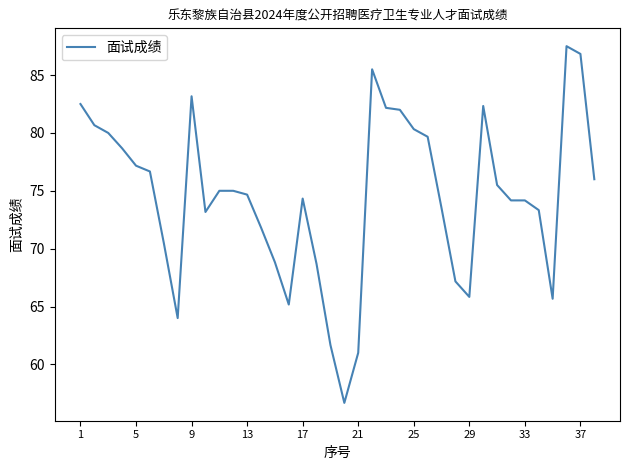

What is the maximum value shown in the chart?

87.5